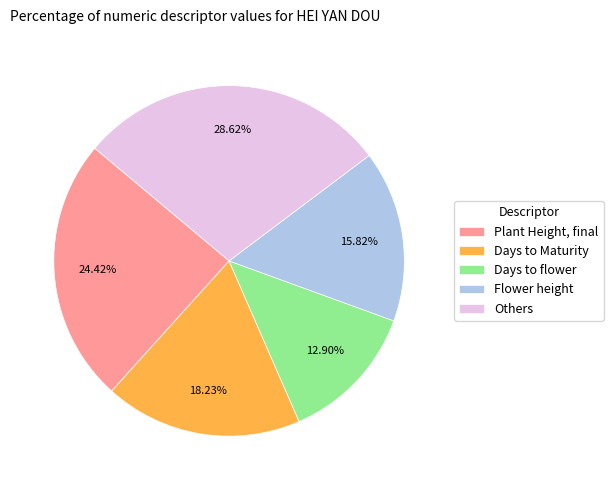

Count the number of slices in the pie.

5